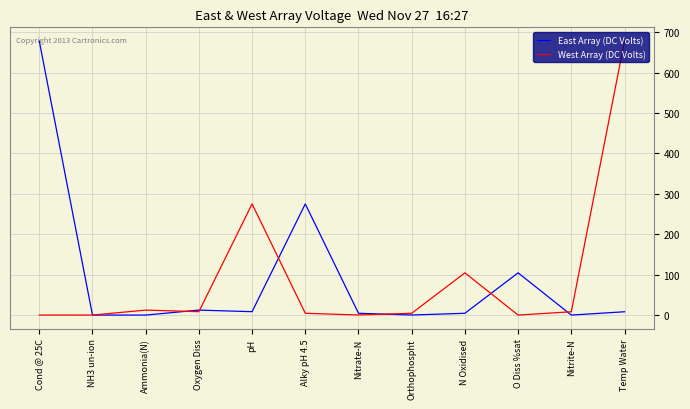

Which series changed the most between Ammonia(N) and N Oxidised?

West Array (DC Volts)